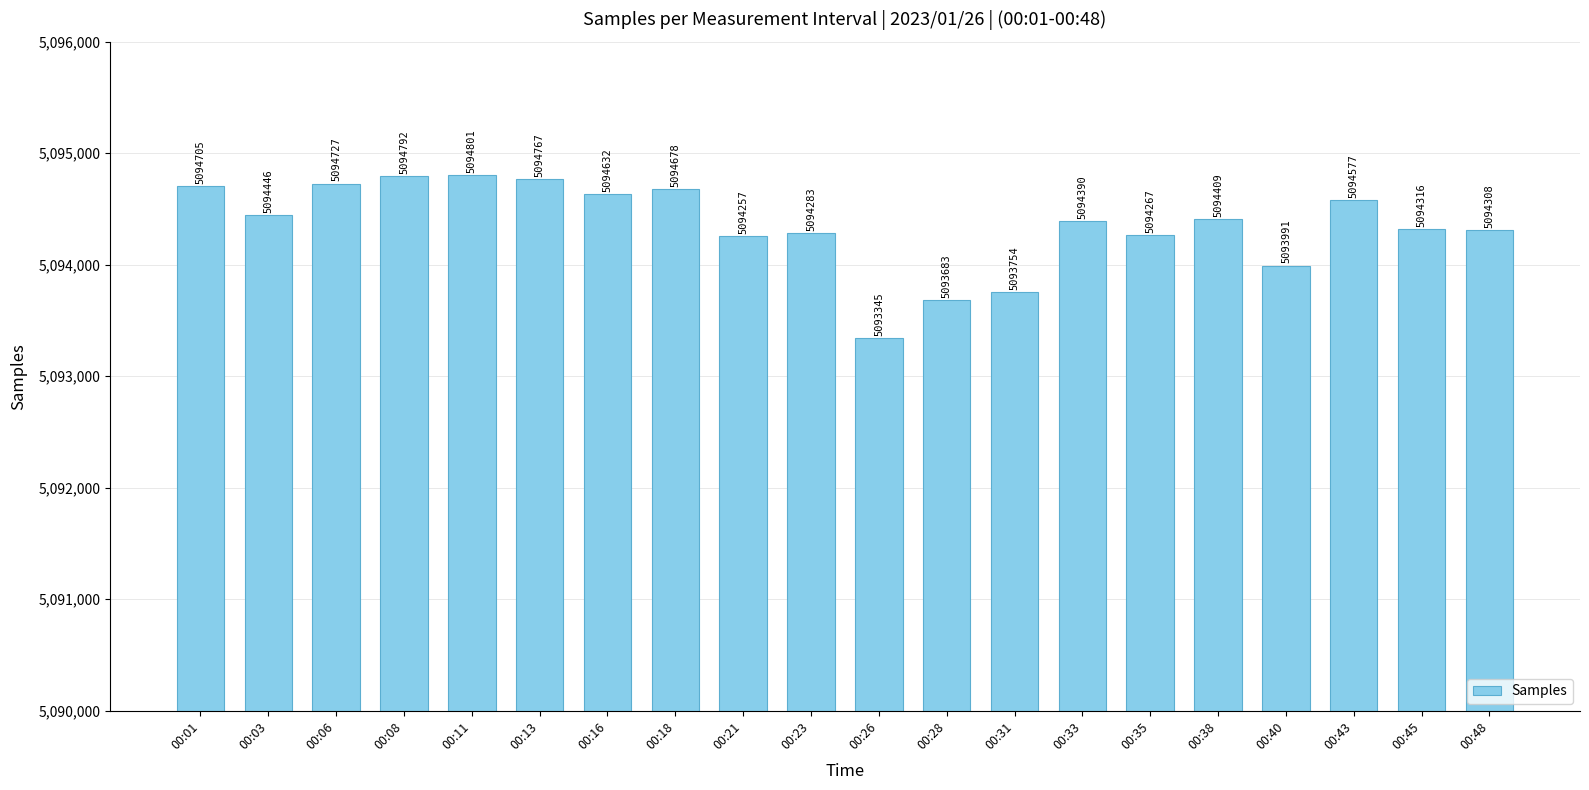

List the labels in order of value, smallest first.

00:26, 00:28, 00:31, 00:40, 00:21, 00:35, 00:23, 00:48, 00:45, 00:33, 00:38, 00:03, 00:43, 00:16, 00:18, 00:01, 00:06, 00:13, 00:08, 00:11